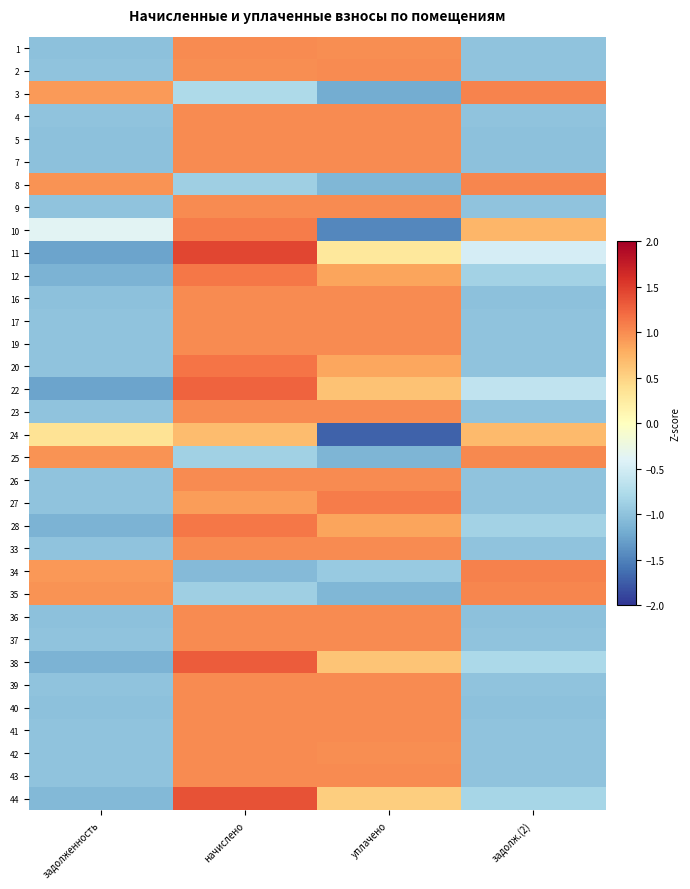

Reading left to right, list all the values displayed in this chart.

1: задолженность=-1.0	начислено=1.0	уплачено=1.0	задолж.(2)=-1.0
2: задолженность=-1.0	начислено=1.0	уплачено=1.0	задолж.(2)=-1.0
3: задолженность=0.9	начислено=-0.8	уплачено=-1.2	задолж.(2)=1.1
4: задолженность=-1.0	начислено=1.0	уплачено=1.0	задолж.(2)=-1.0
5: задолженность=-1.0	начислено=1.0	уплачено=1.0	задолж.(2)=-1.0
7: задолженность=-1.0	начислено=1.0	уплачено=1.0	задолж.(2)=-1.0
8: задолженность=1.0	начислено=-0.9	уплачено=-1.1	задолж.(2)=1.0
9: задолженность=-1.0	начислено=1.0	уплачено=1.0	задолж.(2)=-1.0
10: задолженность=-0.4	начислено=1.1	уплачено=-1.5	задолж.(2)=0.7
11: задолженность=-1.3	начислено=1.4	уплачено=0.3	задолж.(2)=-0.5
12: задолженность=-1.1	начислено=1.1	уплачено=0.8	задолж.(2)=-0.8
16: задолженность=-1.0	начислено=1.0	уплачено=1.0	задолж.(2)=-1.0
17: задолженность=-1.0	начислено=1.0	уплачено=1.0	задолж.(2)=-1.0
19: задолженность=-1.0	начислено=1.0	уплачено=1.0	задолж.(2)=-1.0
20: задолженность=-1.0	начислено=1.2	уплачено=0.8	задолж.(2)=-1.0
22: задолженность=-1.3	начислено=1.3	уплачено=0.6	задолж.(2)=-0.6
23: задолженность=-1.0	начислено=1.0	уплачено=1.0	задолж.(2)=-1.0
24: задолженность=0.4	начислено=0.7	уплачено=-1.7	задолж.(2)=0.7
25: задолженность=1.0	начислено=-0.9	уплачено=-1.1	задолж.(2)=1.0
26: задолженность=-1.0	начислено=1.0	уплачено=1.0	задолж.(2)=-1.0
27: задолженность=-1.0	начислено=0.9	уплачено=1.1	задолж.(2)=-1.0
28: задолженность=-1.1	начислено=1.1	уплачено=0.8	задолж.(2)=-0.8
33: задолженность=-1.0	начислено=1.0	уплачено=1.0	задолж.(2)=-1.0
34: задолженность=0.9	начислено=-1.1	уплачено=-0.9	задолж.(2)=1.1
35: задолженность=1.0	начислено=-0.9	уплачено=-1.1	задолж.(2)=1.0
36: задолженность=-1.0	начислено=1.0	уплачено=1.0	задолж.(2)=-1.0
37: задолженность=-1.0	начислено=1.0	уплачено=1.0	задолж.(2)=-1.0
38: задолженность=-1.1	начислено=1.3	уплачено=0.6	задолж.(2)=-0.8
39: задолженность=-1.0	начислено=1.0	уплачено=1.0	задолж.(2)=-1.0
40: задолженность=-1.0	начислено=1.0	уплачено=1.0	задолж.(2)=-1.0
41: задолженность=-1.0	начислено=1.0	уплачено=1.0	задолж.(2)=-1.0
42: задолженность=-1.0	начислено=1.0	уплачено=1.0	задолж.(2)=-1.0
43: задолженность=-1.0	начислено=1.0	уплачено=1.0	задолж.(2)=-1.0
44: задолженность=-1.1	начислено=1.4	уплачено=0.5	задолж.(2)=-0.8